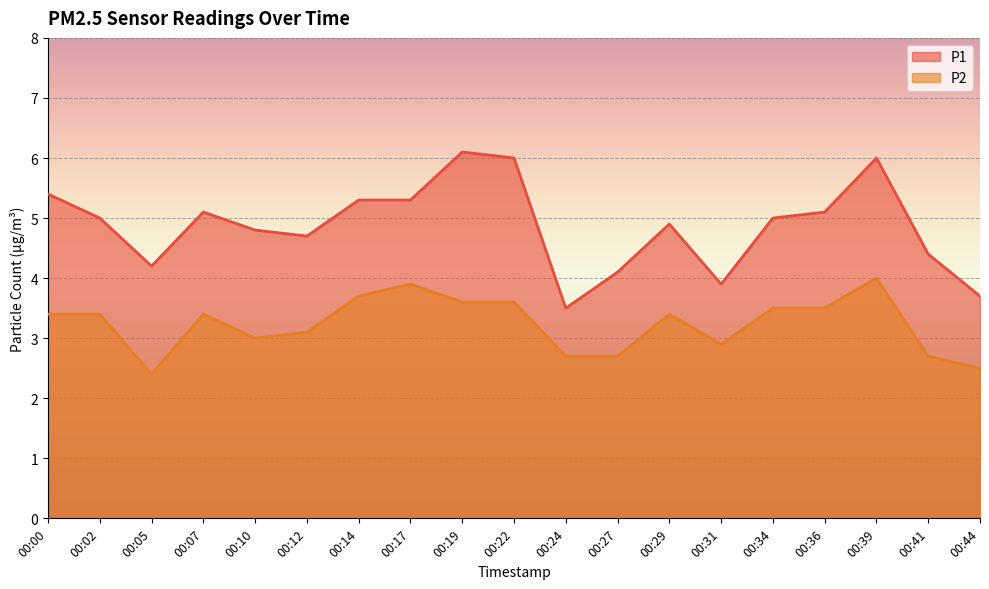

List the labels in order of P2 value, smallest first.

00:05, 00:44, 00:24, 00:27, 00:41, 00:31, 00:10, 00:12, 00:00, 00:02, 00:07, 00:29, 00:34, 00:36, 00:19, 00:22, 00:14, 00:17, 00:39